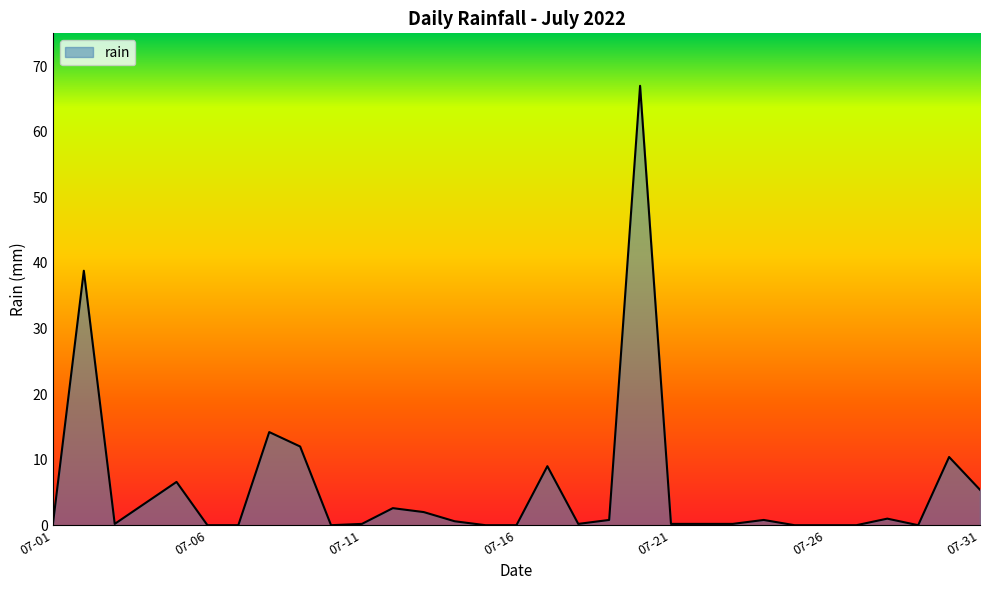

What is the greatest value displayed?

67.0